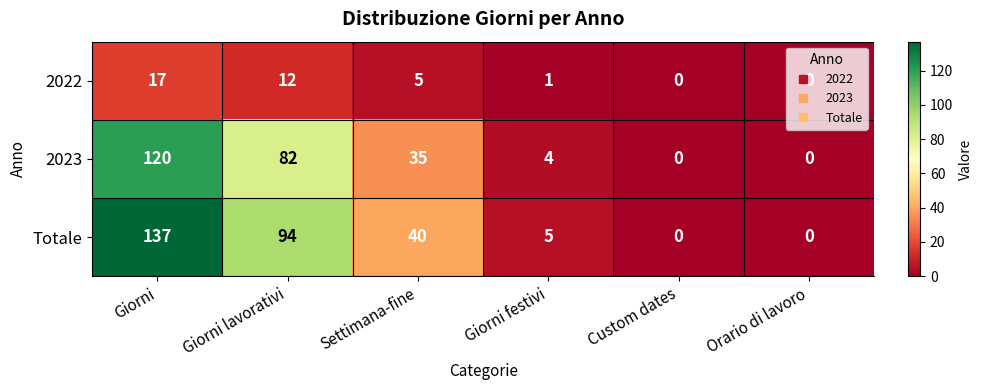

Count the number of categories in the chart.

6